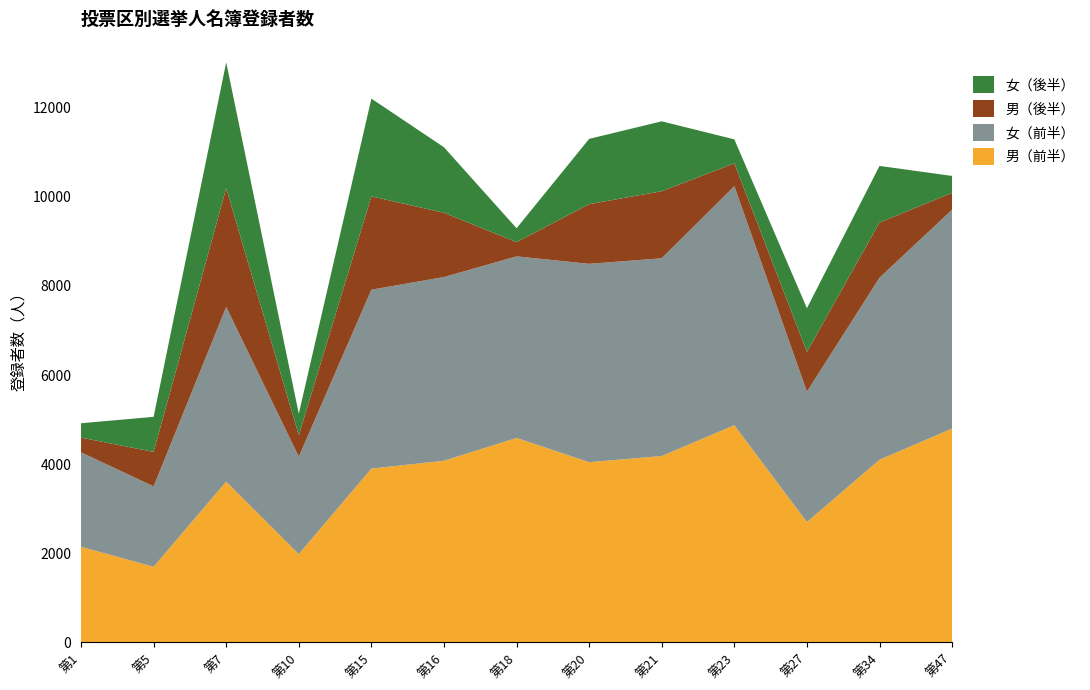

Reading left to right, what are all the values shown in this chart?

男（前半）: 2145	1696	3608	1981	3900	4076	4588	4044	4182	4874	2700	4098	4799
女（前半）: 2120	1805	3921	2187	4016	4124	4076	4452	4439	5366	2928	4086	4912
男（後半）: 330	774	2667	479	2094	1442	319	1340	1505	511	892	1239	378
女（後半）: 323	787	2823	485	2195	1471	312	1465	1569	539	980	1271	380